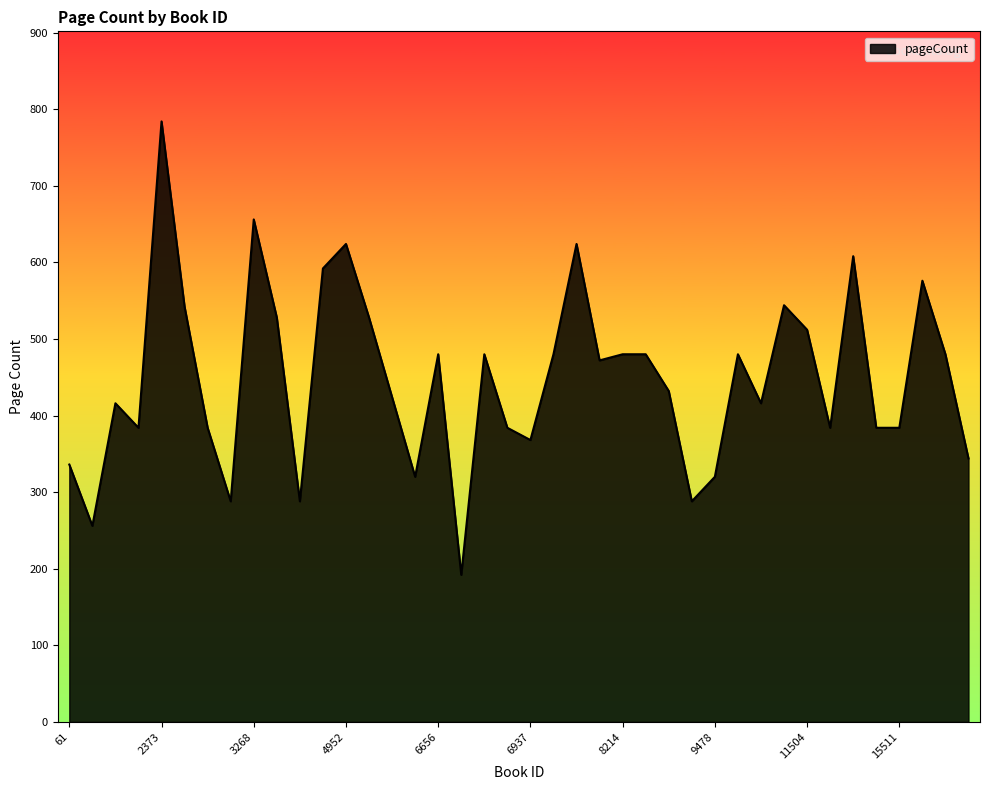

What is the difference between the maximum and minimum values?

592